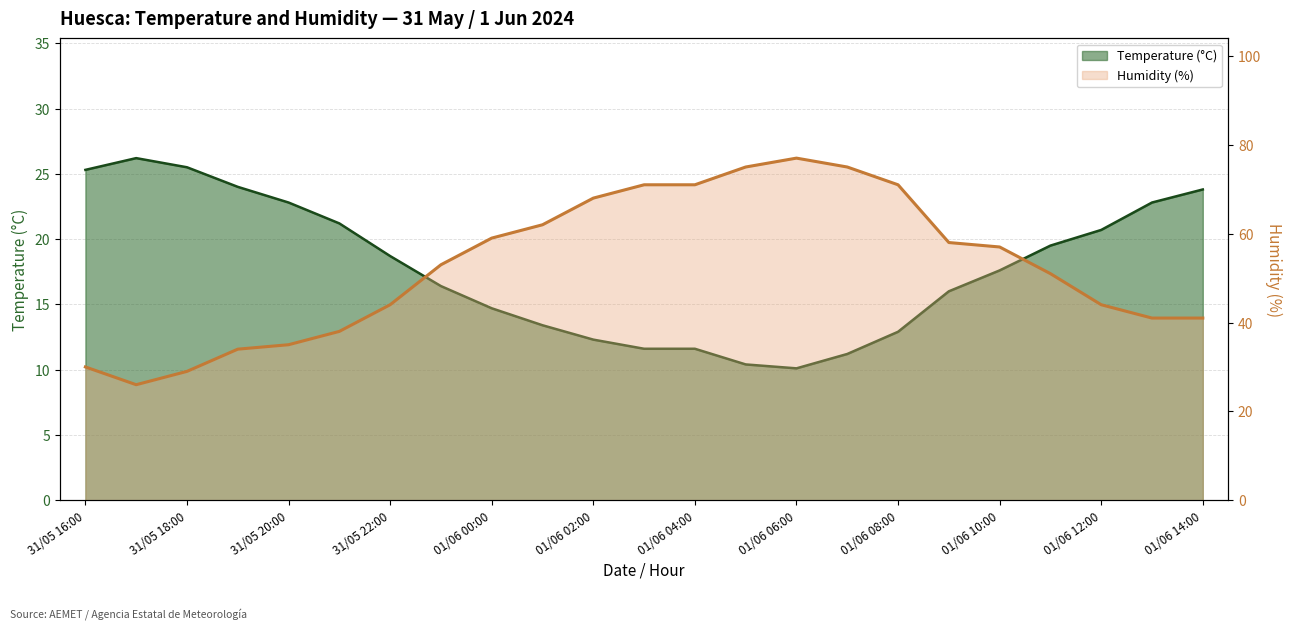

Reading left to right, what are all the values shown in this chart?

Temperature (°C): 25.3	26.2	25.5	24.0	22.8	21.2	18.7	16.4	14.7	13.4	12.3	11.6	11.6	10.4	10.1	11.2	12.9	16.0	17.6	19.5	20.7	22.8	23.8
Humidity (%): 30.0	26.0	29.0	34.0	35.0	38.0	44.0	53.0	59.0	62.0	68.0	71.0	71.0	75.0	77.0	75.0	71.0	58.0	57.0	51.0	44.0	41.0	41.0